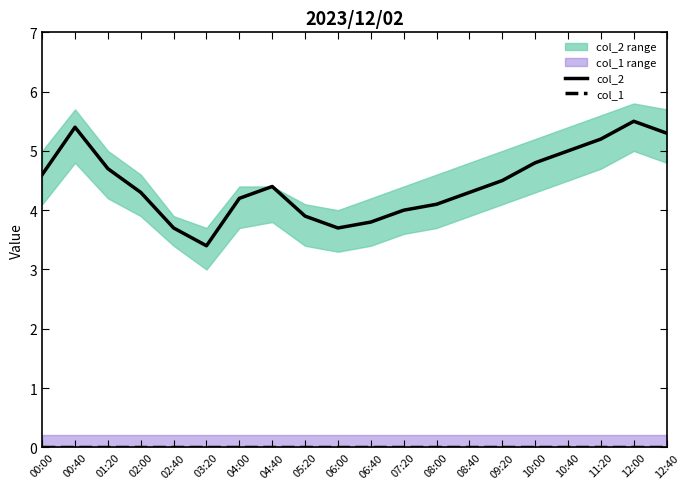

List the series in order of their peak value, highest first.

col_2, col_1